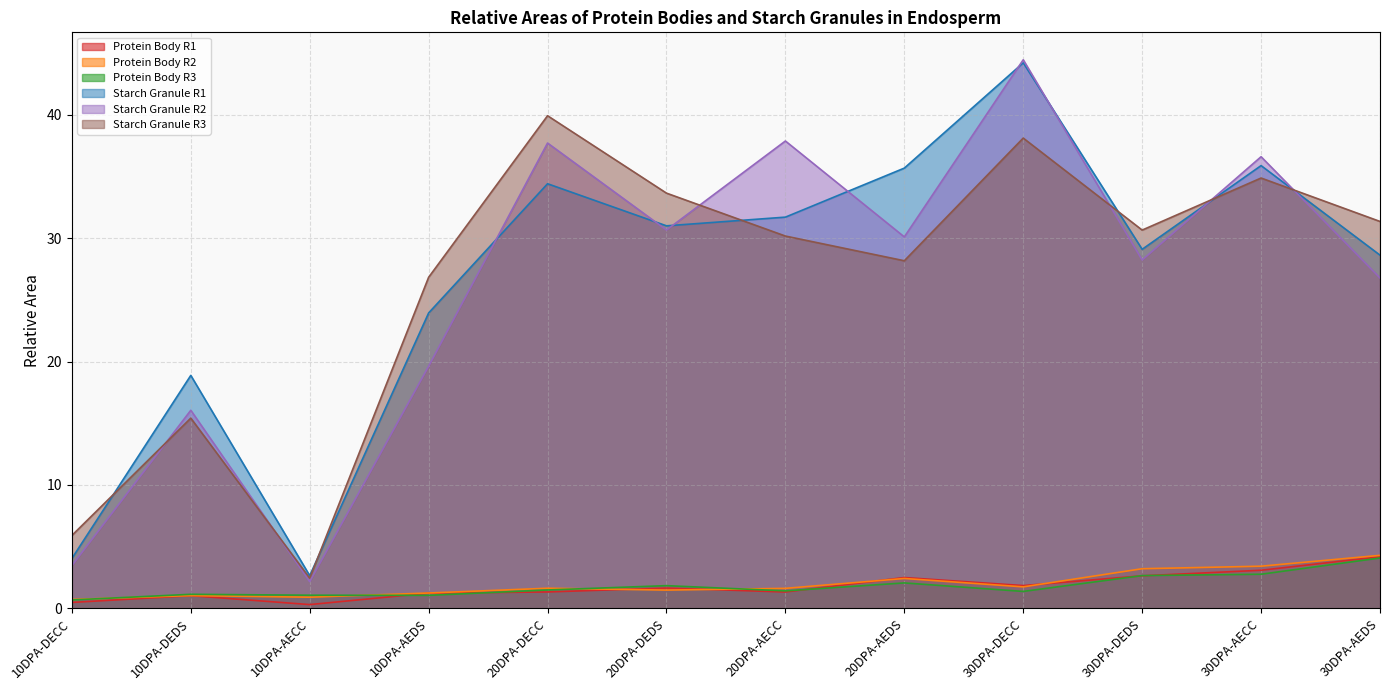

The value of Starch Granule R3 at 30DPA-AEDS is 50.0. True or false?

False